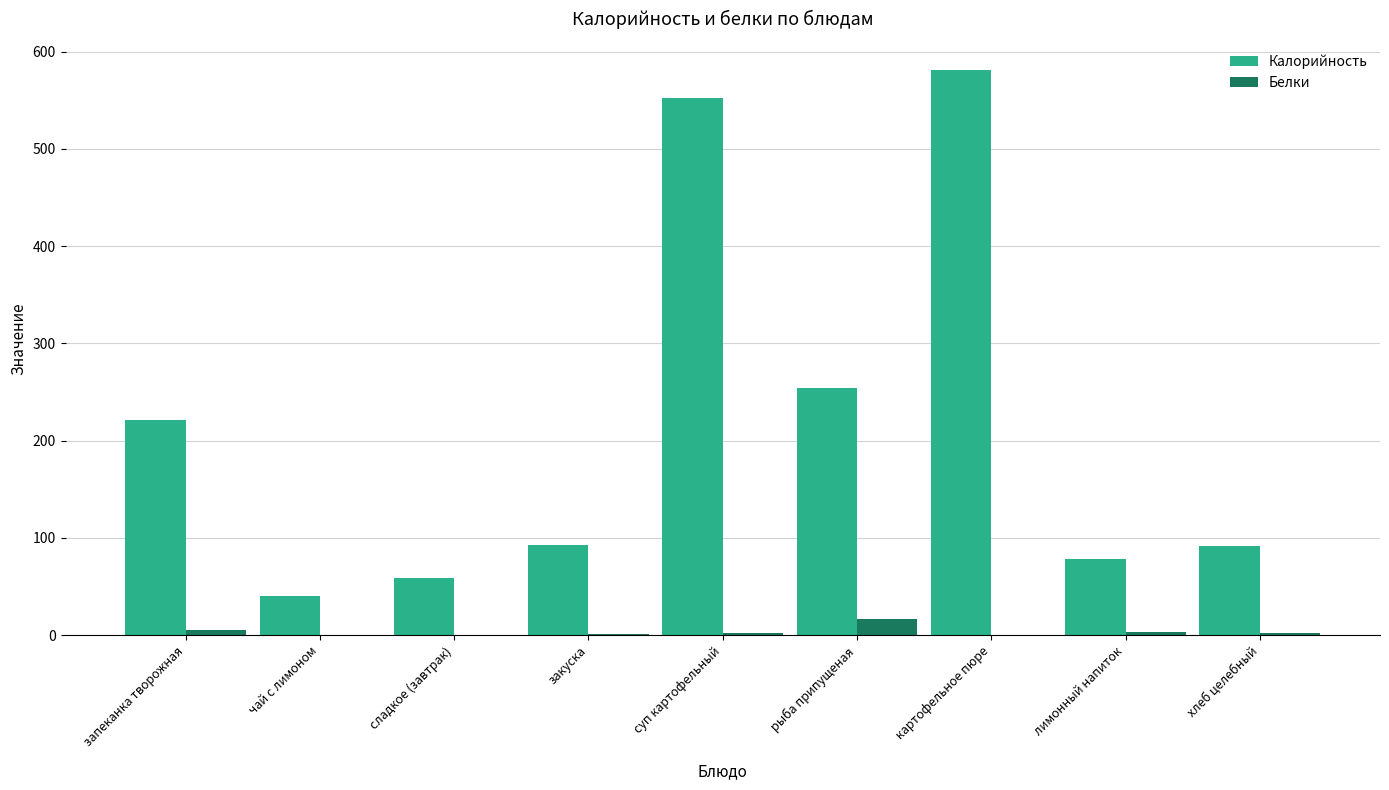

Where is Калорийность nearest to the value 310?

рыба припущеная